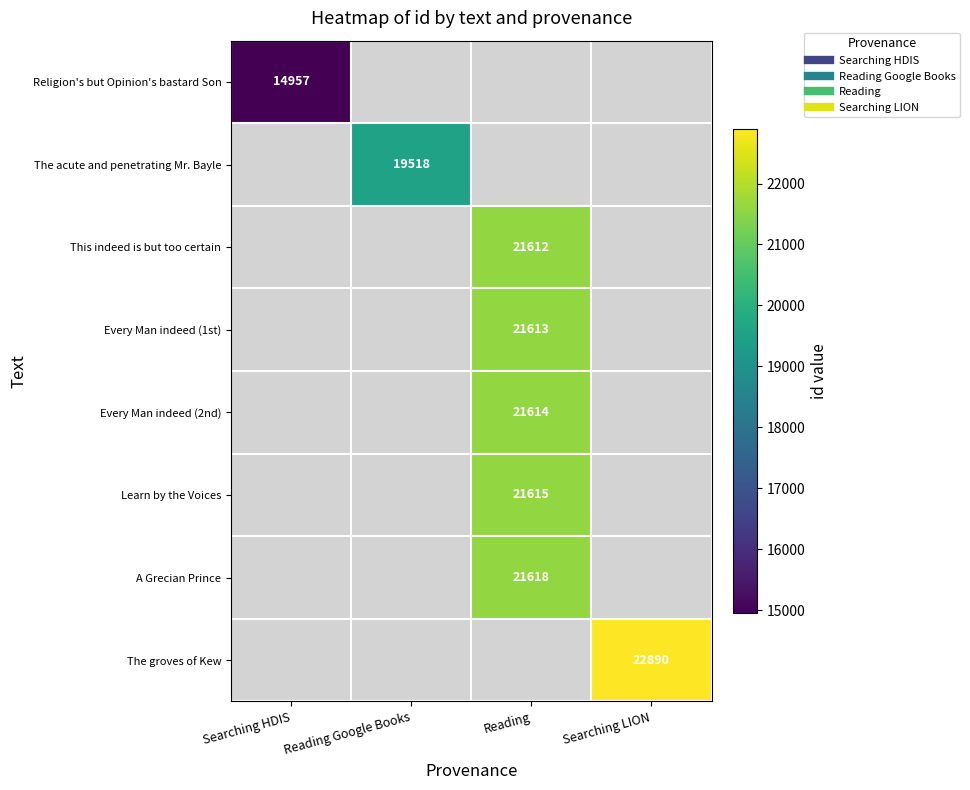

How many series are shown in this chart?

8